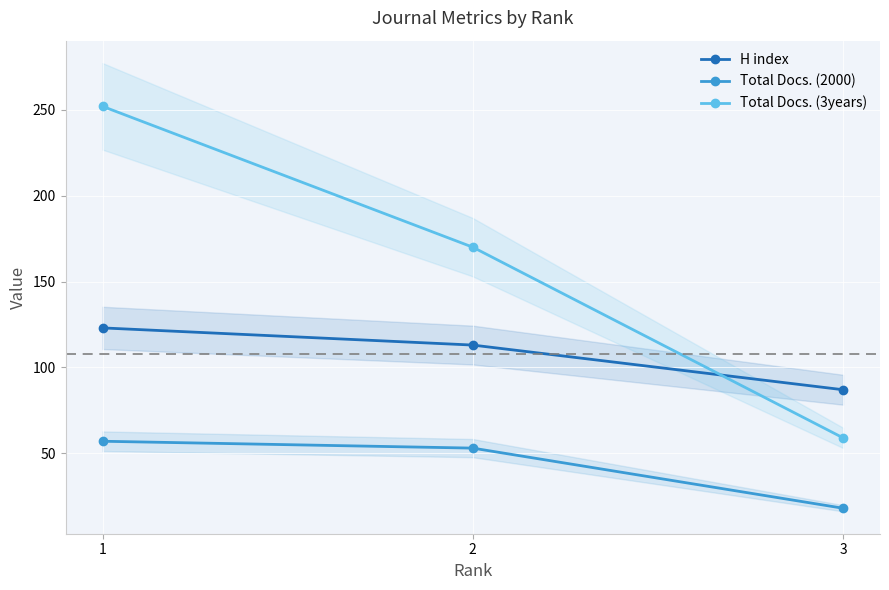

What value does the Total Docs. (2000) series have at 1, to the nearest 5?

55